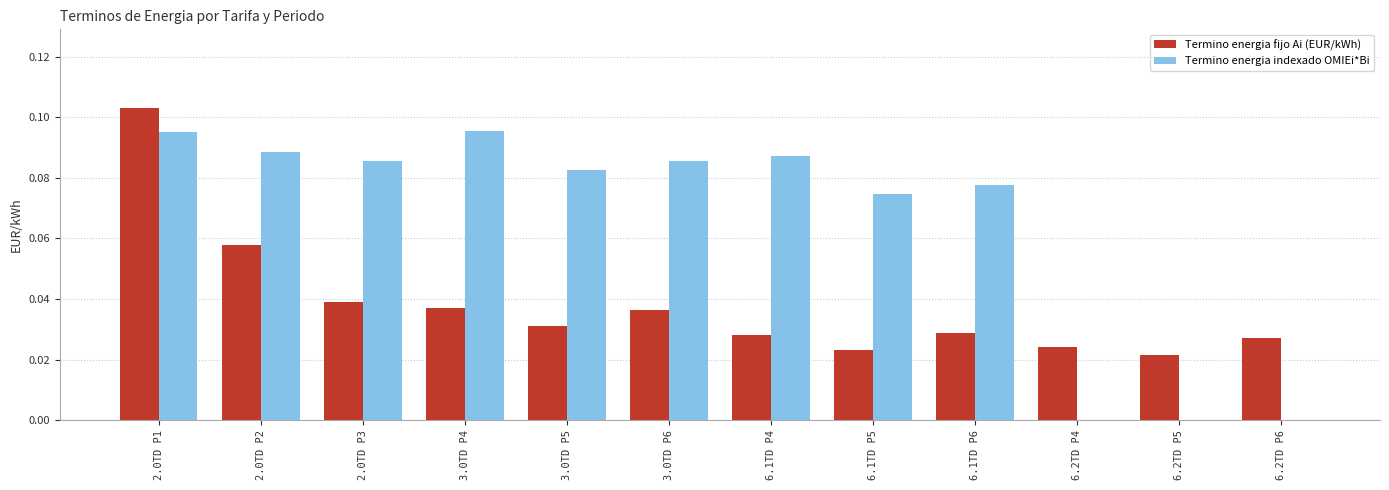

What is the sum of the Termino energia indexado OMIEi*Bi values at 3.0TD P6 and 6.1TD P4?

0.2